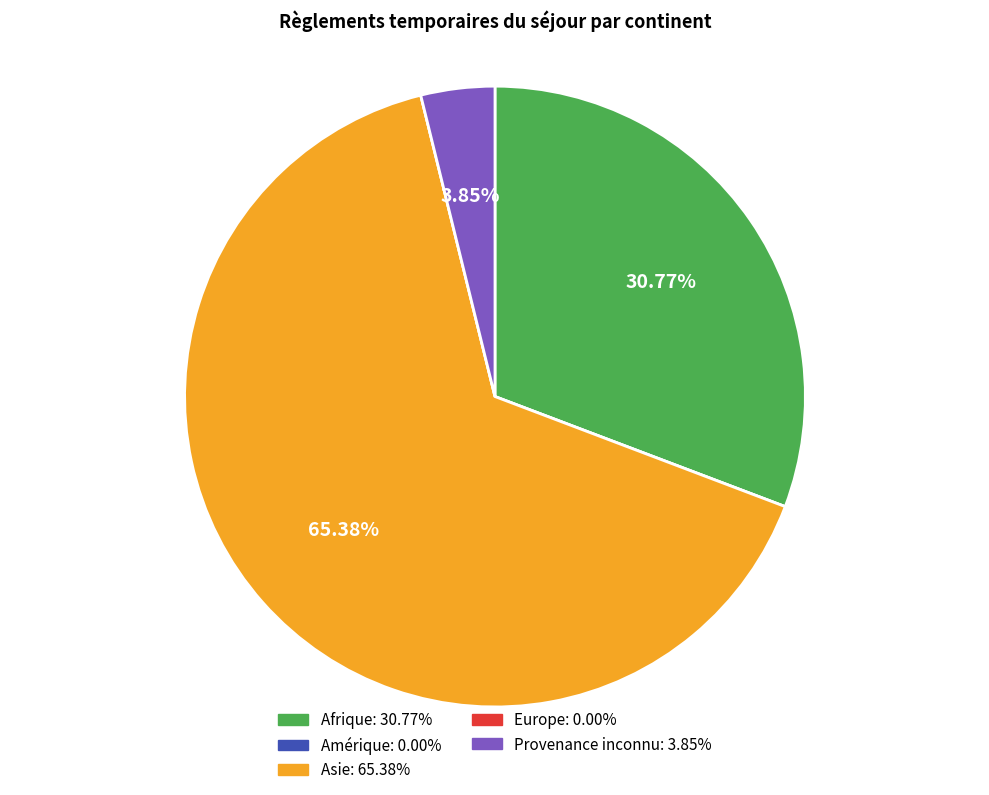

The Asie slice represents 65% of the pie. True or false?

True